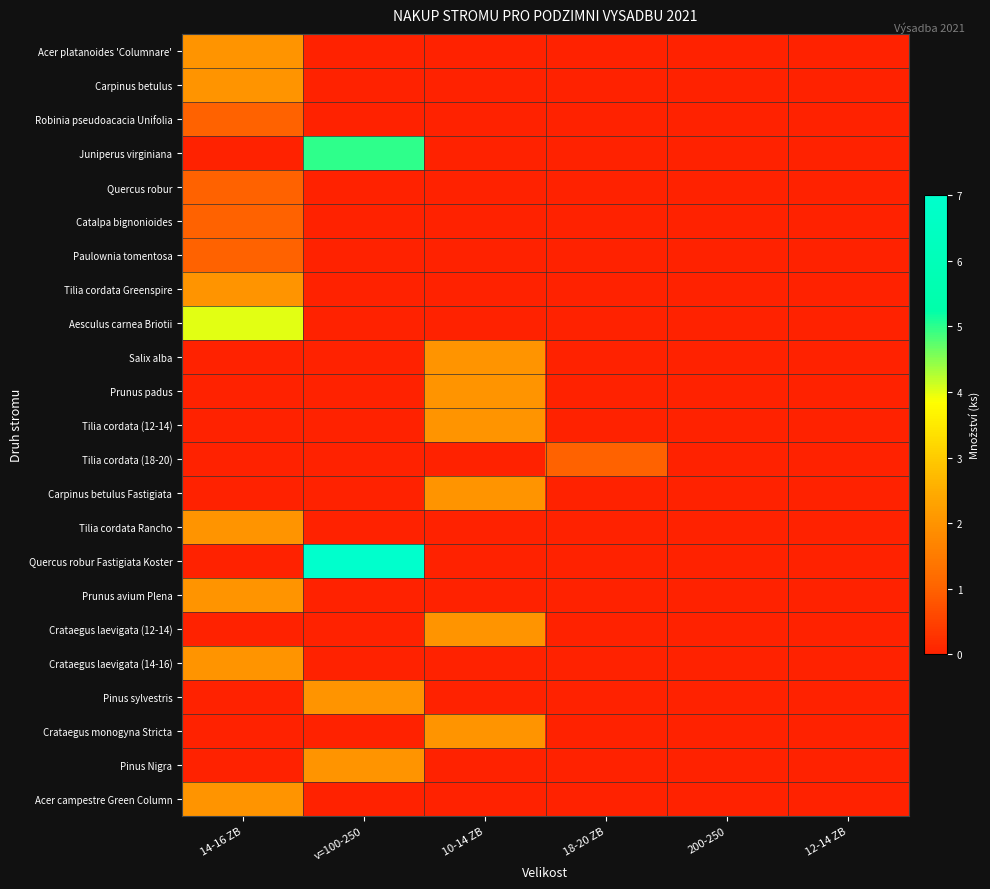

Reading left to right, what are all the values shown in this chart?

Acer platanoides 'Columnare': 14-16 ZB=2	v=100-250=0	10-14 ZB=0	18-20 ZB=0	200-250=0	12-14 ZB=0
Carpinus betulus: 14-16 ZB=2	v=100-250=0	10-14 ZB=0	18-20 ZB=0	200-250=0	12-14 ZB=0
Robinia pseudoacacia Unifolia: 14-16 ZB=1	v=100-250=0	10-14 ZB=0	18-20 ZB=0	200-250=0	12-14 ZB=0
Juniperus virginiana: 14-16 ZB=0	v=100-250=5	10-14 ZB=0	18-20 ZB=0	200-250=0	12-14 ZB=0
Quercus robur: 14-16 ZB=1	v=100-250=0	10-14 ZB=0	18-20 ZB=0	200-250=0	12-14 ZB=0
Catalpa bignonioides: 14-16 ZB=1	v=100-250=0	10-14 ZB=0	18-20 ZB=0	200-250=0	12-14 ZB=0
Paulownia tomentosa: 14-16 ZB=1	v=100-250=0	10-14 ZB=0	18-20 ZB=0	200-250=0	12-14 ZB=0
Tilia cordata Greenspire: 14-16 ZB=2	v=100-250=0	10-14 ZB=0	18-20 ZB=0	200-250=0	12-14 ZB=0
Aesculus carnea Briotii: 14-16 ZB=4	v=100-250=0	10-14 ZB=0	18-20 ZB=0	200-250=0	12-14 ZB=0
Salix alba: 14-16 ZB=0	v=100-250=0	10-14 ZB=2	18-20 ZB=0	200-250=0	12-14 ZB=0
Prunus padus: 14-16 ZB=0	v=100-250=0	10-14 ZB=2	18-20 ZB=0	200-250=0	12-14 ZB=0
Tilia cordata (12-14): 14-16 ZB=0	v=100-250=0	10-14 ZB=2	18-20 ZB=0	200-250=0	12-14 ZB=0
Tilia cordata (18-20): 14-16 ZB=0	v=100-250=0	10-14 ZB=0	18-20 ZB=1	200-250=0	12-14 ZB=0
Carpinus betulus Fastigiata: 14-16 ZB=0	v=100-250=0	10-14 ZB=2	18-20 ZB=0	200-250=0	12-14 ZB=0
Tilia cordata Rancho: 14-16 ZB=2	v=100-250=0	10-14 ZB=0	18-20 ZB=0	200-250=0	12-14 ZB=0
Quercus robur Fastigiata Koster: 14-16 ZB=0	v=100-250=7	10-14 ZB=0	18-20 ZB=0	200-250=0	12-14 ZB=0
Prunus avium Plena: 14-16 ZB=2	v=100-250=0	10-14 ZB=0	18-20 ZB=0	200-250=0	12-14 ZB=0
Crataegus laevigata (12-14): 14-16 ZB=0	v=100-250=0	10-14 ZB=2	18-20 ZB=0	200-250=0	12-14 ZB=0
Crataegus laevigata (14-16): 14-16 ZB=2	v=100-250=0	10-14 ZB=0	18-20 ZB=0	200-250=0	12-14 ZB=0
Pinus sylvestris: 14-16 ZB=0	v=100-250=2	10-14 ZB=0	18-20 ZB=0	200-250=0	12-14 ZB=0
Crataegus monogyna Stricta: 14-16 ZB=0	v=100-250=0	10-14 ZB=2	18-20 ZB=0	200-250=0	12-14 ZB=0
Pinus Nigra: 14-16 ZB=0	v=100-250=2	10-14 ZB=0	18-20 ZB=0	200-250=0	12-14 ZB=0
Acer campestre Green Column: 14-16 ZB=2	v=100-250=0	10-14 ZB=0	18-20 ZB=0	200-250=0	12-14 ZB=0